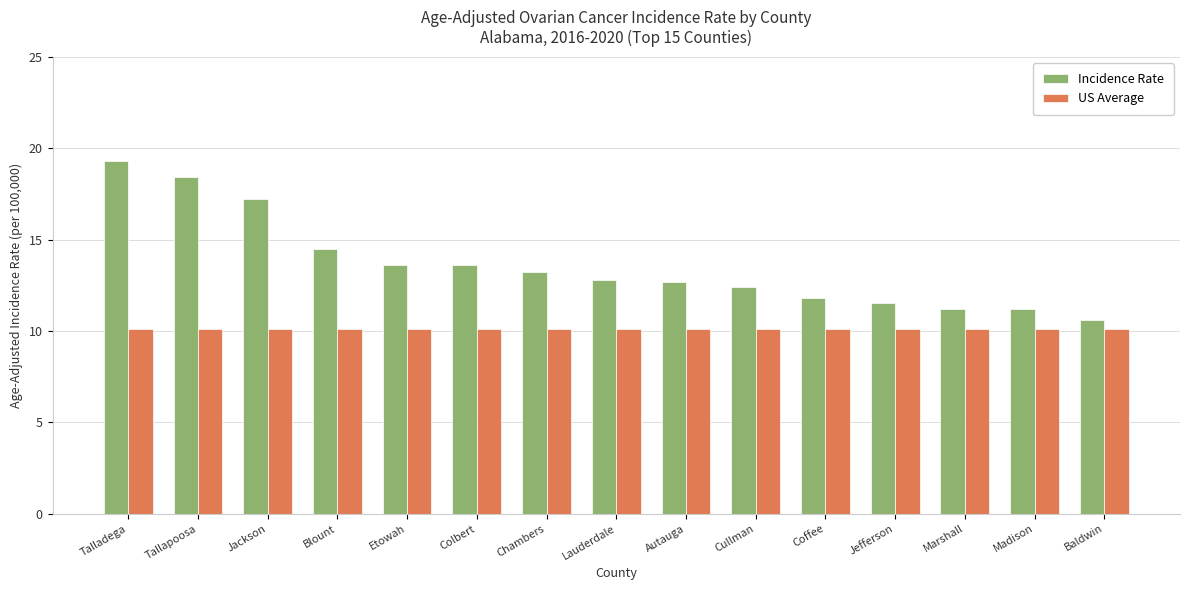

What value does the US Average series have at Etowah?

10.1